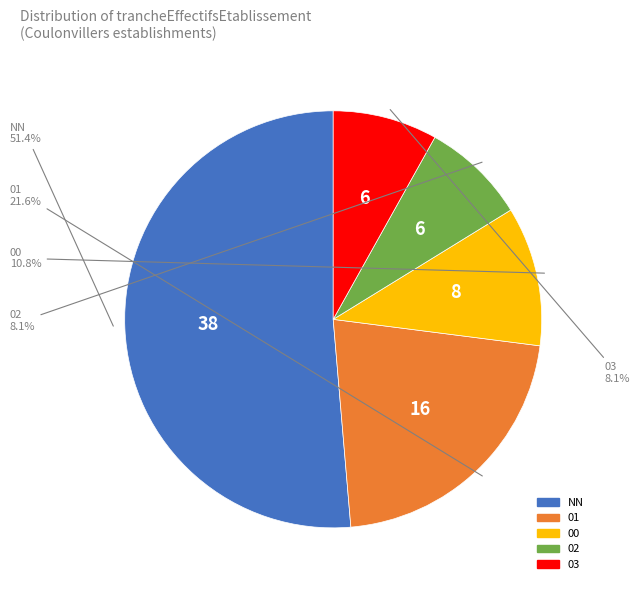

Does any single category account for the majority?

Yes